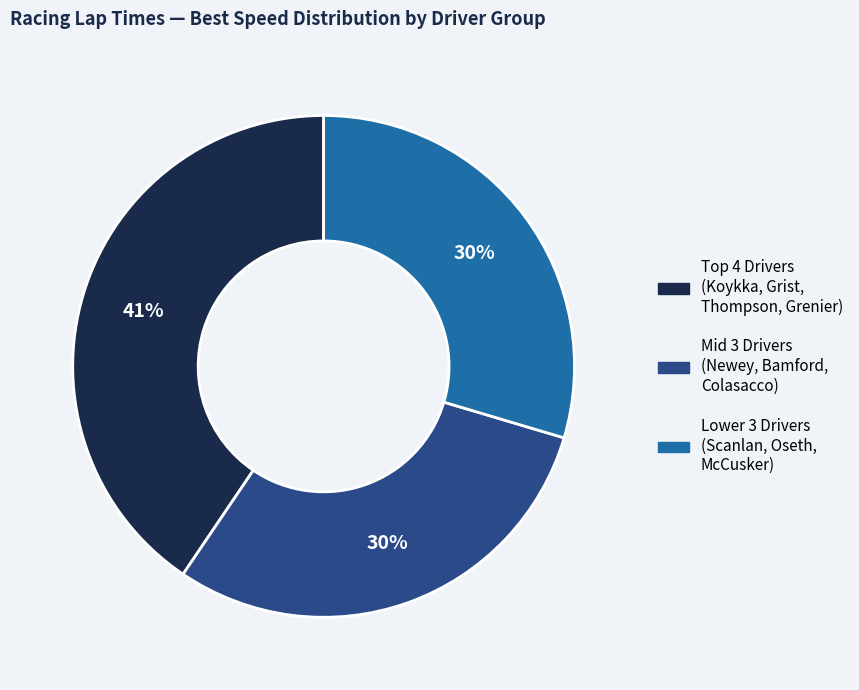

To the nearest percent, what is the average slice percentage?

33%